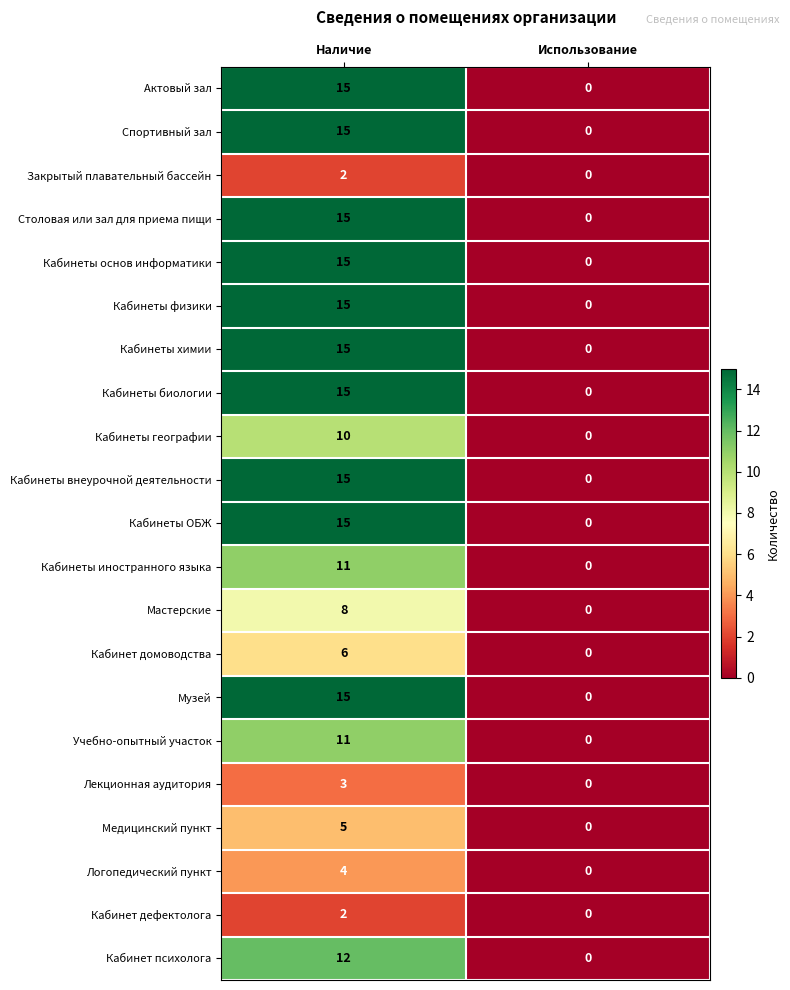

At which category is the sum across all series the highest?

Наличие